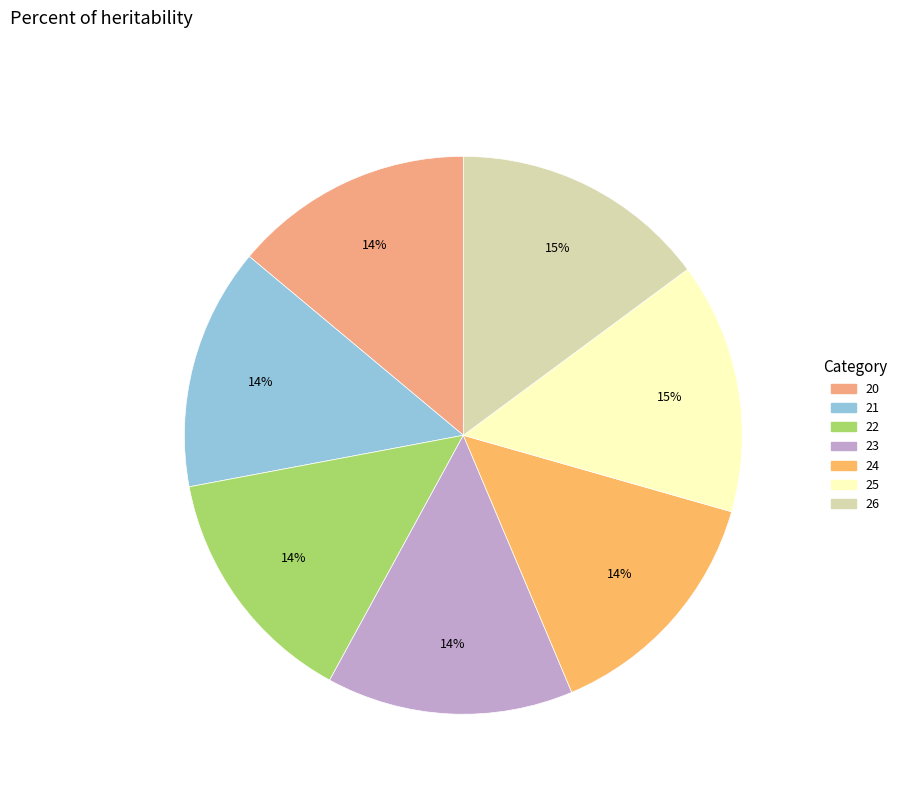

Which slice is the smallest?

20